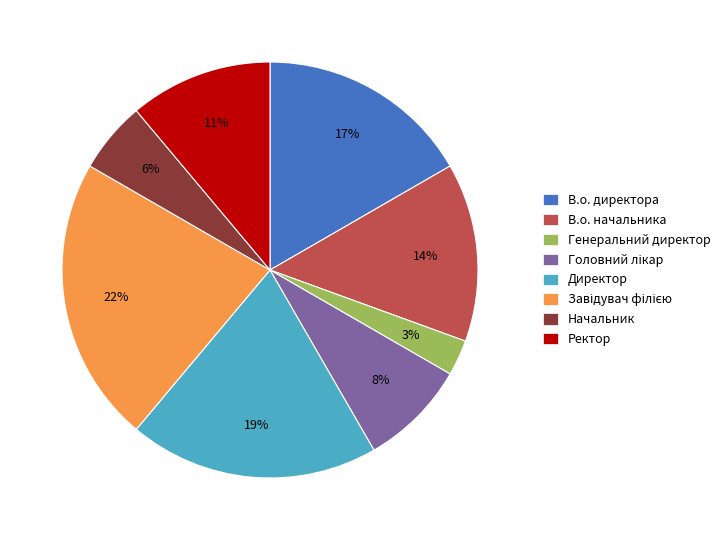

To the nearest percent, what is the average slice percentage?

12%